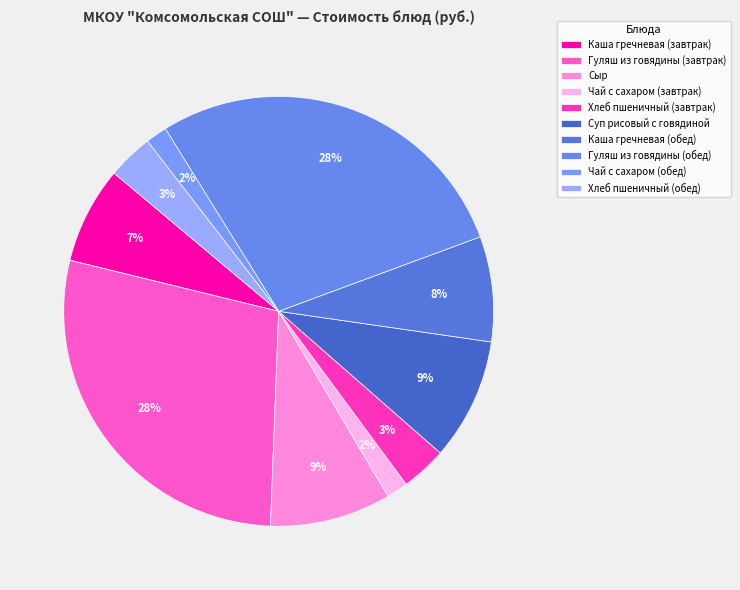

Count the number of slices in the pie.

10